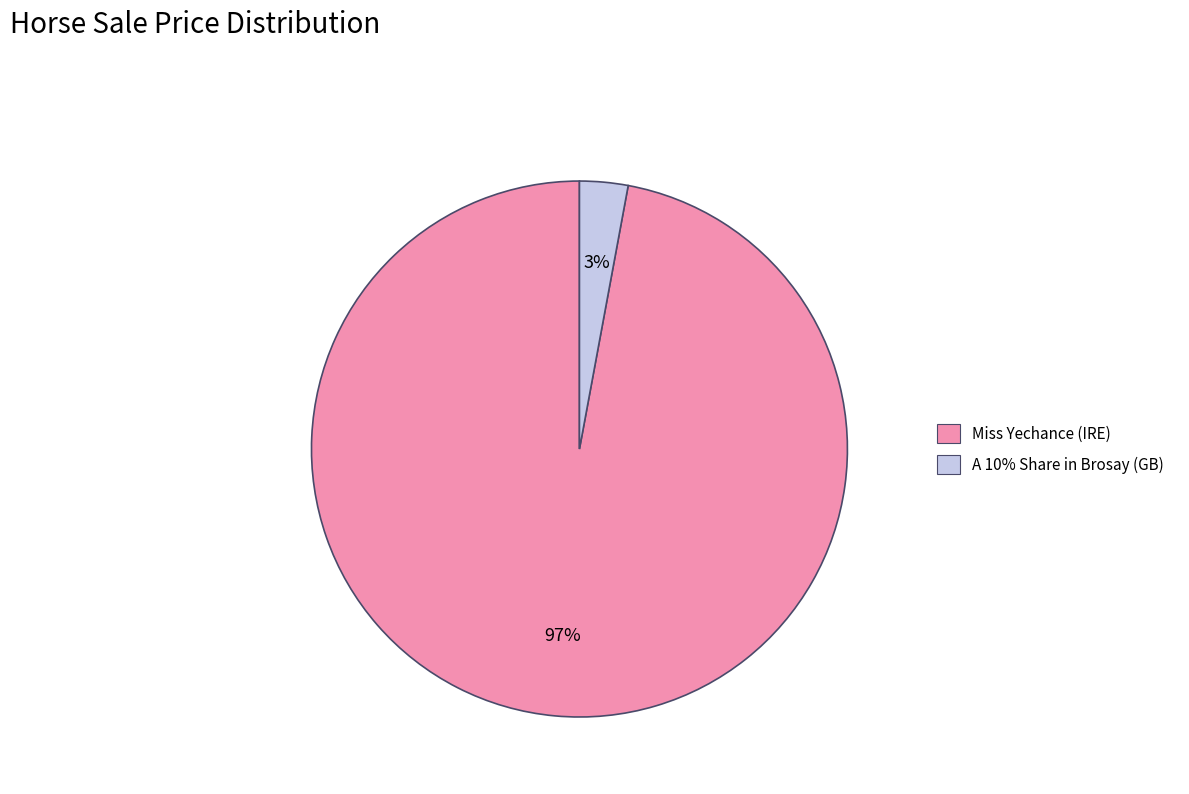

Which slice is the largest?

Miss Yechance (IRE)